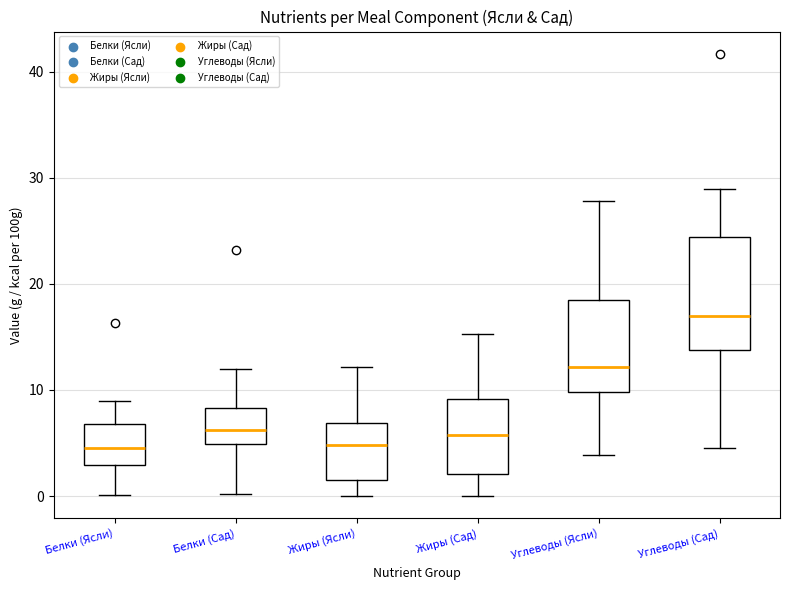

Where does the lower whisker of the box for Белки (Сад) end on the y-axis? The values are not printed on the chart, so give them approximately, as read against the axis.

0